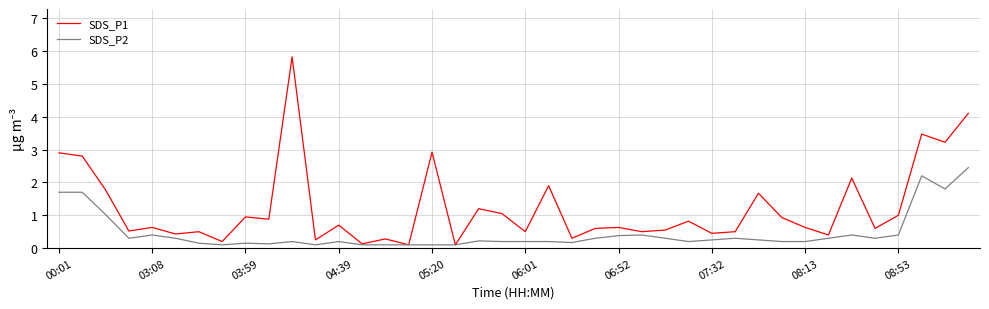

Which series has the largest total across all categories?

SDS_P1